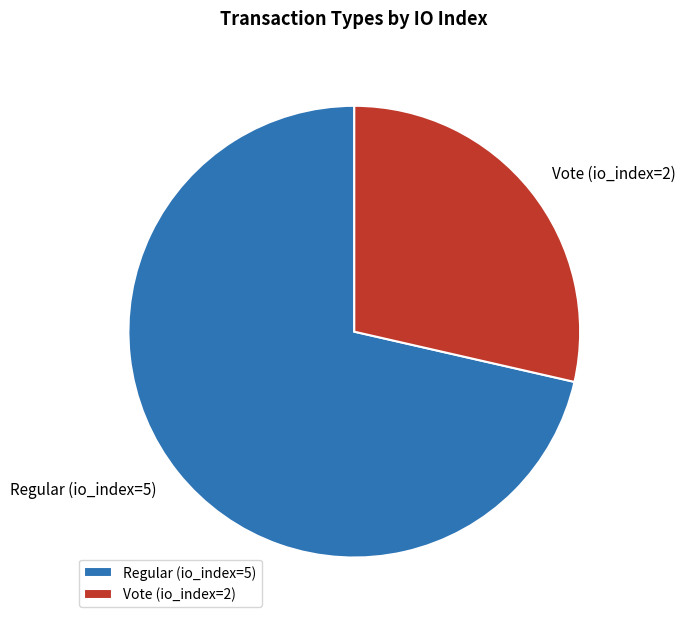

Do Vote (io_index=2) and Regular (io_index=5) together represent more than half of the pie?

Yes